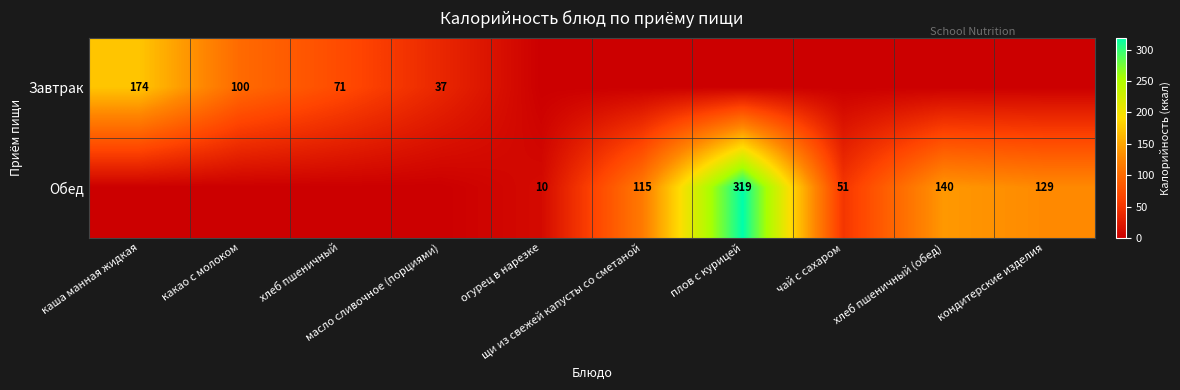

At which category is the sum across all series the highest?

плов с курицей